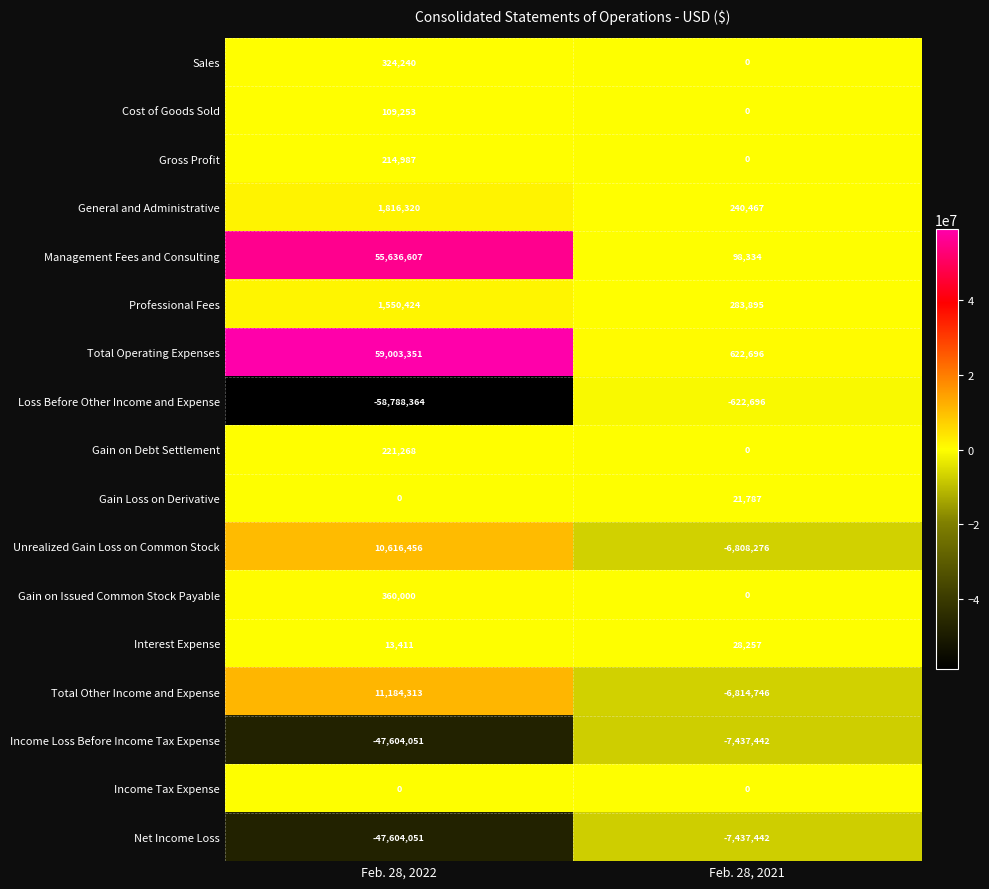

Rank the categories by Gain on Debt Settlement value from lowest to highest.

Feb. 28, 2021, Feb. 28, 2022